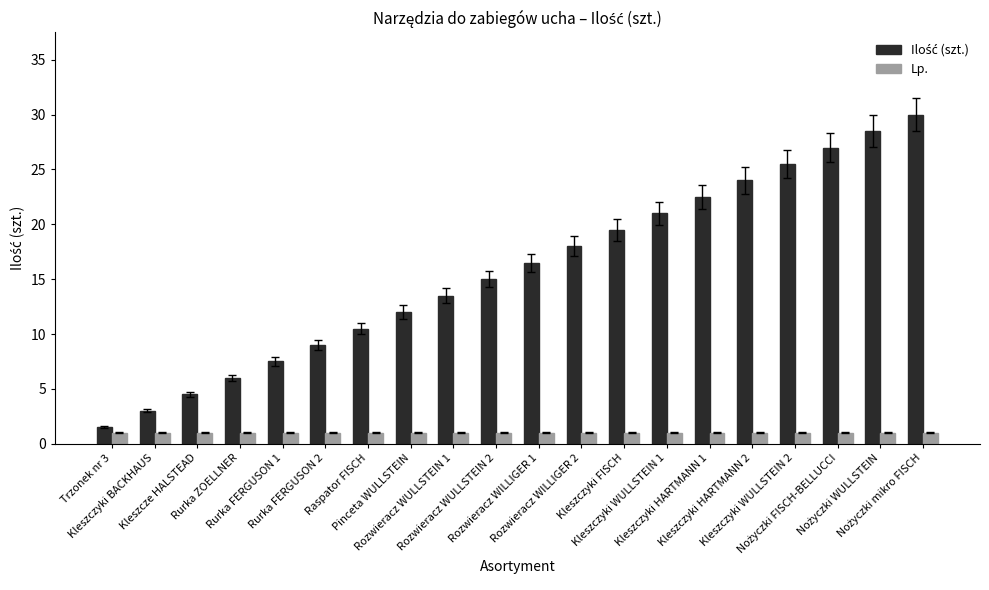

At how many categories does at least one series exceed 25?

4